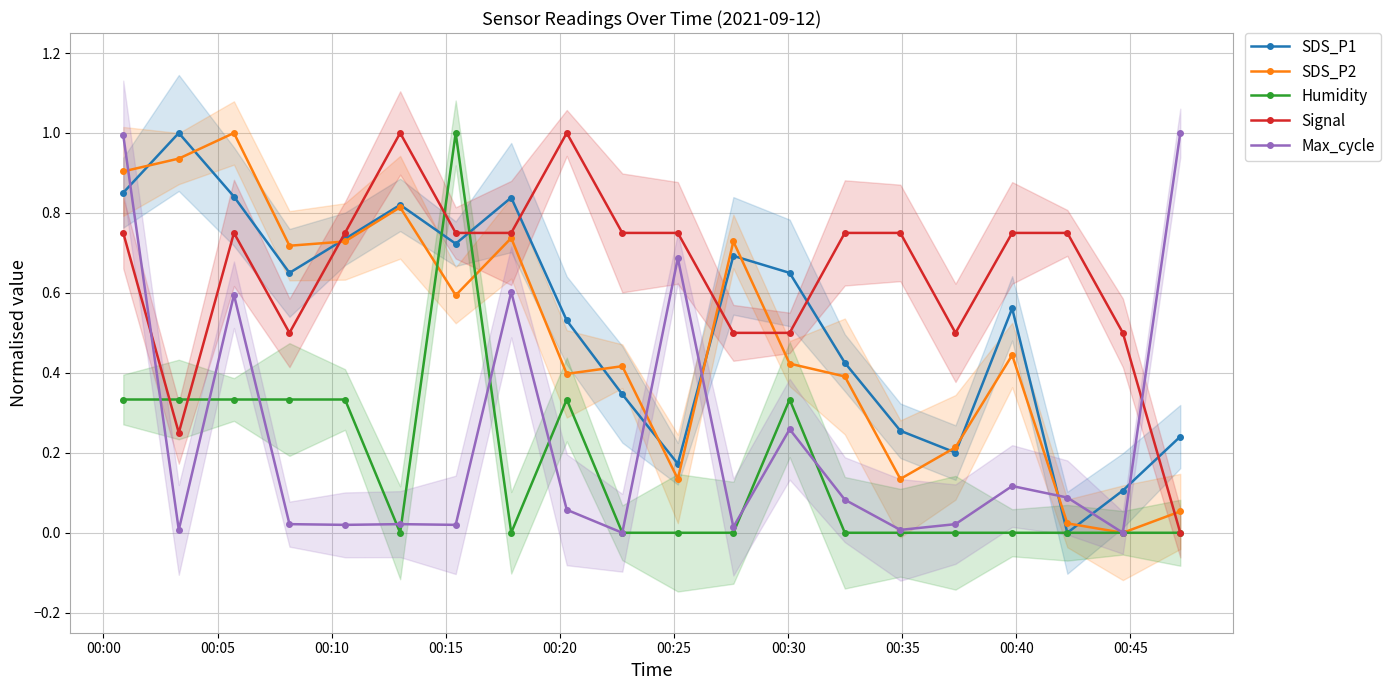

Which series ends up on top after the final intersection of Max_cycle and SDS_P1?

Max_cycle